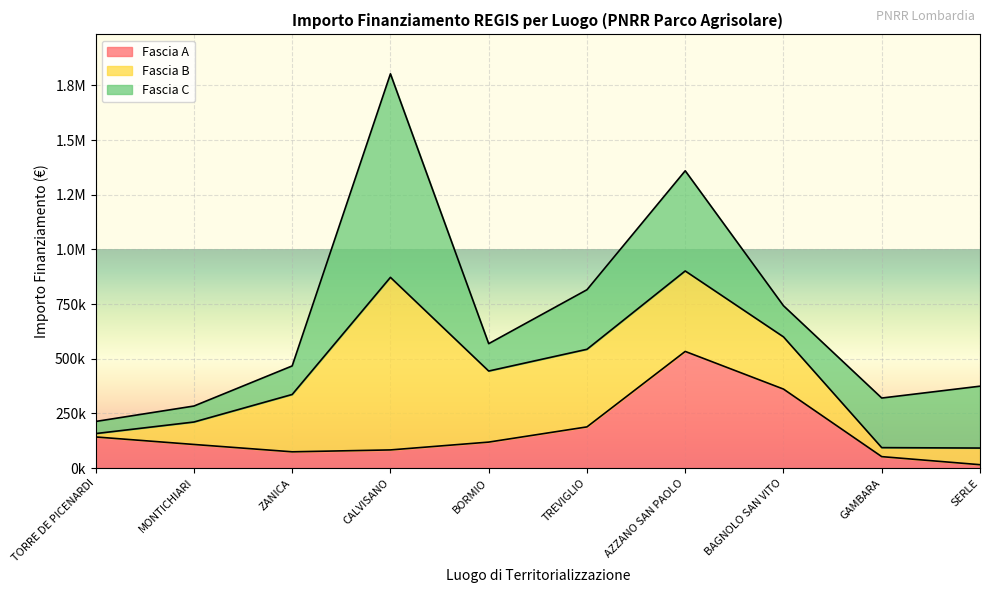

The Fascia C series shows 246160.1 at BAGNOLO SAN VITO. True or false?

False